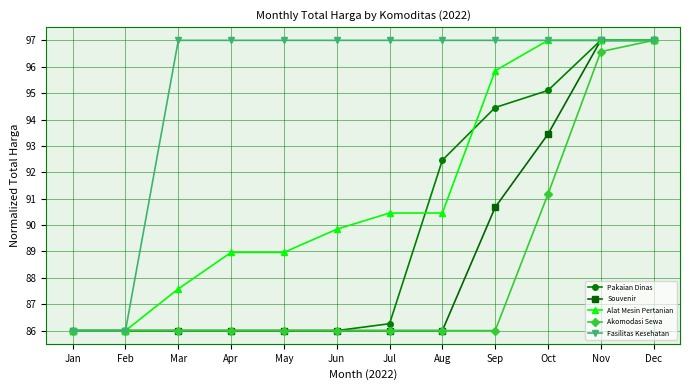

The value of Pakaian Dinas at Apr is 86.0. True or false?

True